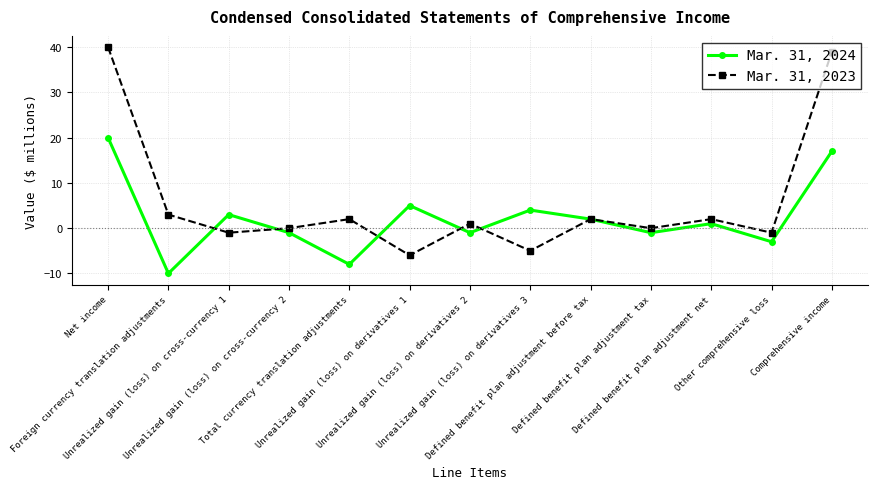

At which category does Mar. 31, 2023 reach its first local valley?

Unrealized gain (loss) on cross-currency 1